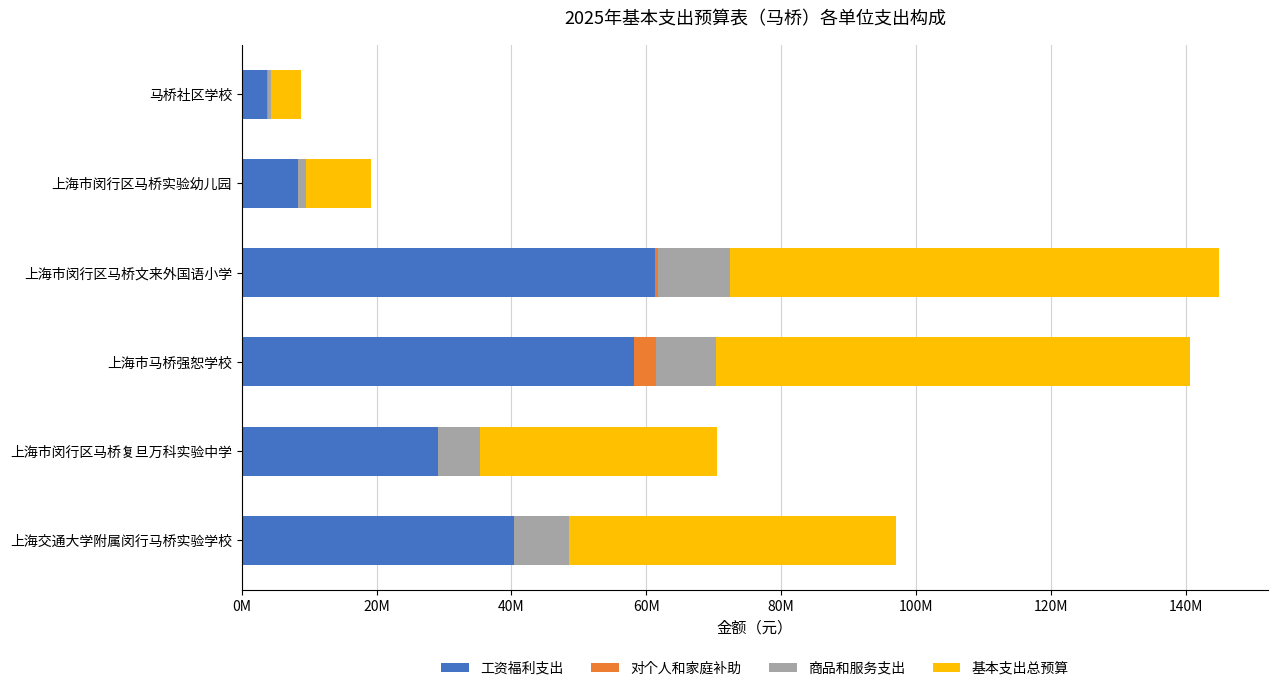

What are all the series names shown in the legend?

工资福利支出, 对个人和家庭补助, 商品和服务支出, 基本支出总预算